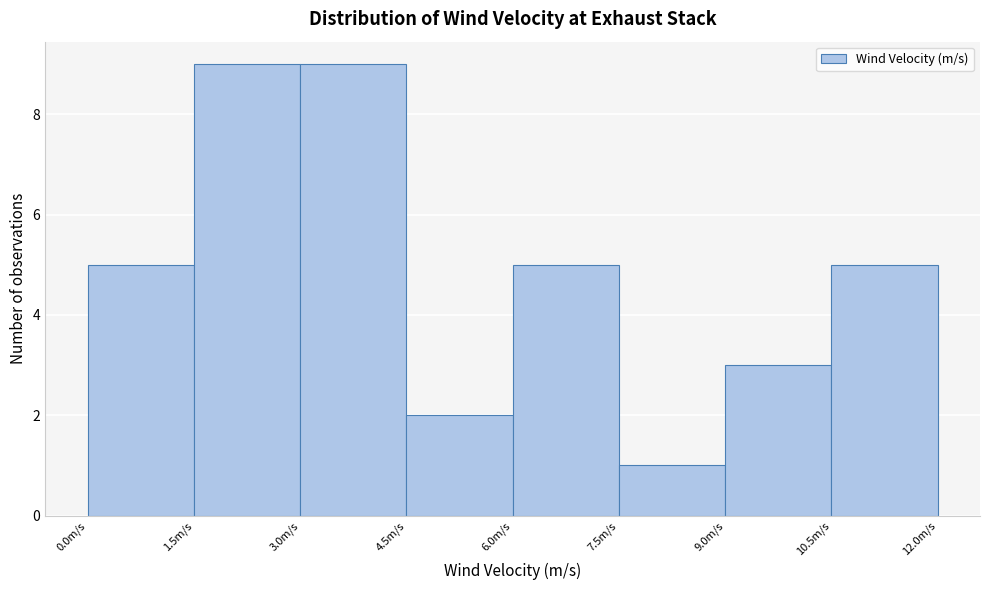

What is the height of the bar covering 4.5 to 6.0 on the x-axis? Neither the bar edges nor the heights are printed on the chart, so give them approximately, as read against the axes.

2